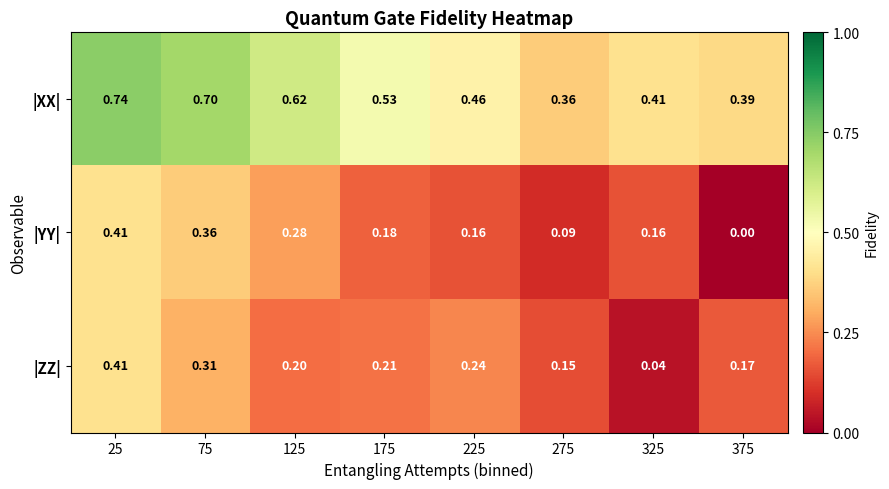

Which series has the largest total across all categories?

|XX|